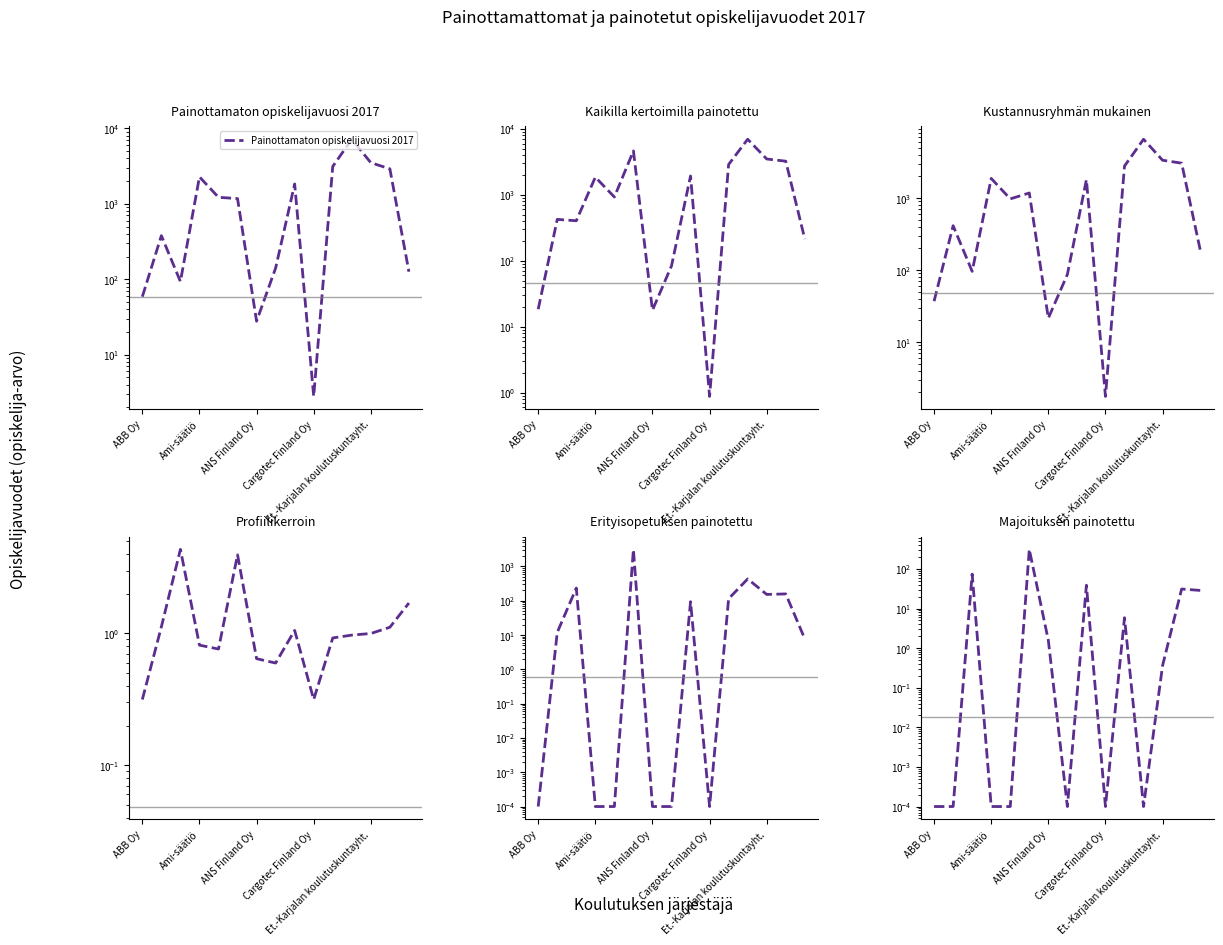

Reading right to left, extract all data points from this chart.

Painottamaton opiskelijavuosi 2017: 125.9	2908.8	3502.5	7173.7	3127.5	2.8	1833.7	140.6	27.8	1172.4	1219.0	2275.7	93.2	378.4	58.7
Kaikilla kertoimilla painotettu: 214.1	3238.9	3497.4	6964.4	2889.1	0.9	1932.4	83.8	17.9	4634.3	927.8	1853.9	404.9	424.6	18.5
Kustannusryhmän mukainen: 177.8	3049.8	3345.3	6547.2	2778.2	1.8	1799.6	87.0	21.5	1174.6	973.3	1871.2	96.0	412.8	37.0
Profiilikerroin: 1.7	1.1	1.0	1.0	0.9	0.3	1.1	0.6	0.6	4.0	0.8	0.8	4.3	1.1	0.3
Erityisopetuksen painotettu: 7.7	158.3	152.9	433.5	114.4	0.0	93.9	0.0	0.0	3147.4	0.0	0.0	234.8	11.9	0.0
Majoituksen painotettu: 28.6	31.2	0.4	0.0	5.9	0.0	38.9	0.0	1.6	312.2	0.0	0.0	74.2	0.0	0.0